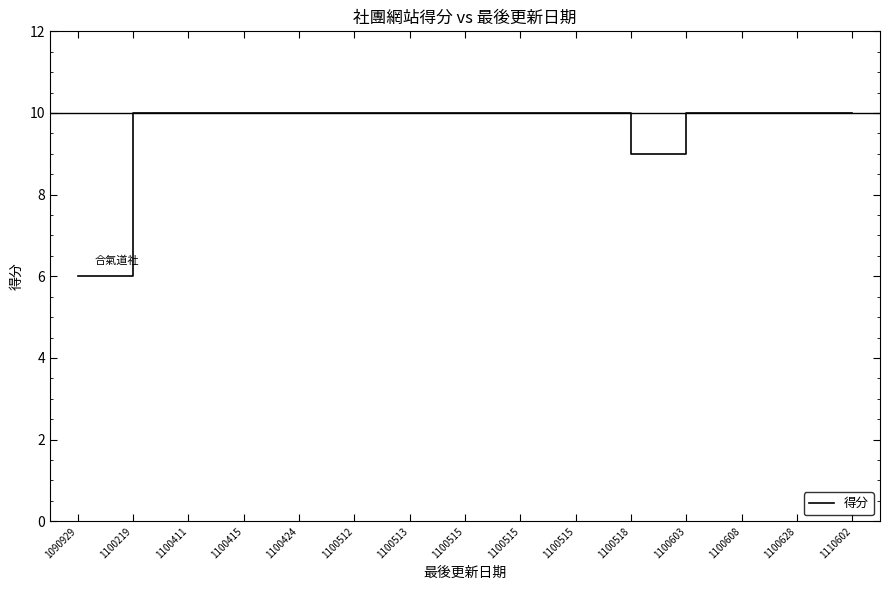

How many interior local valleys (lower than both neighbors) does the data have?

1